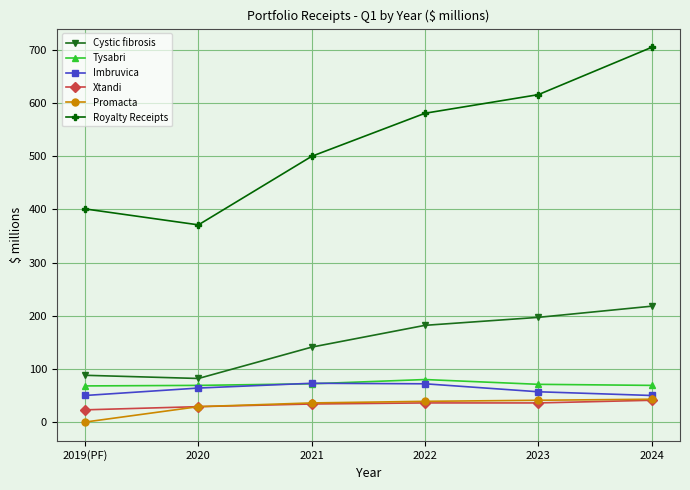

True or false: Xtandi and Tysabri cross at least once.

False